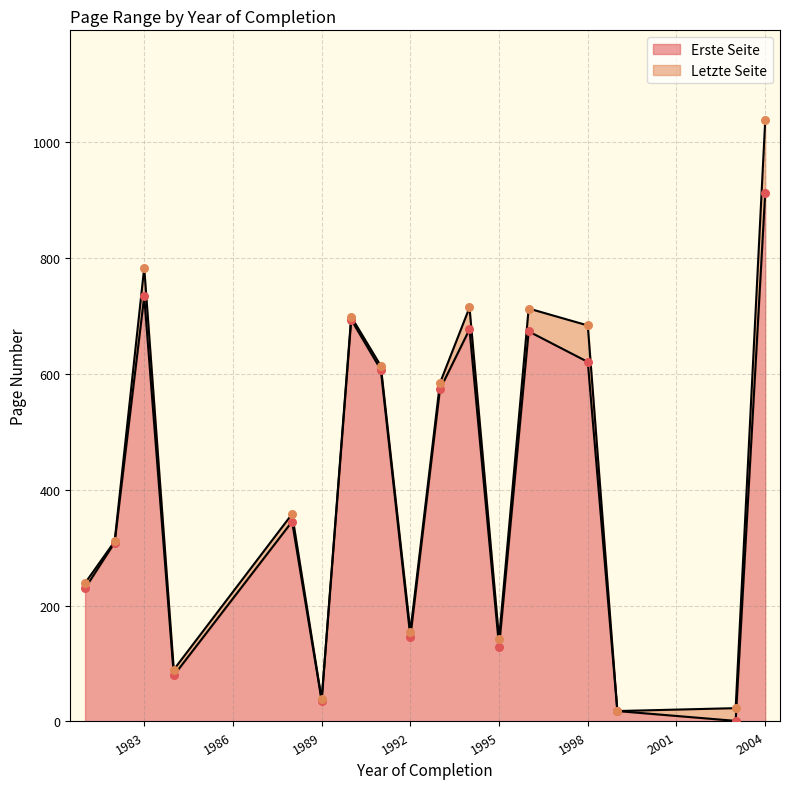

Which series reaches the minimum Y coordinate?

Erste Seite